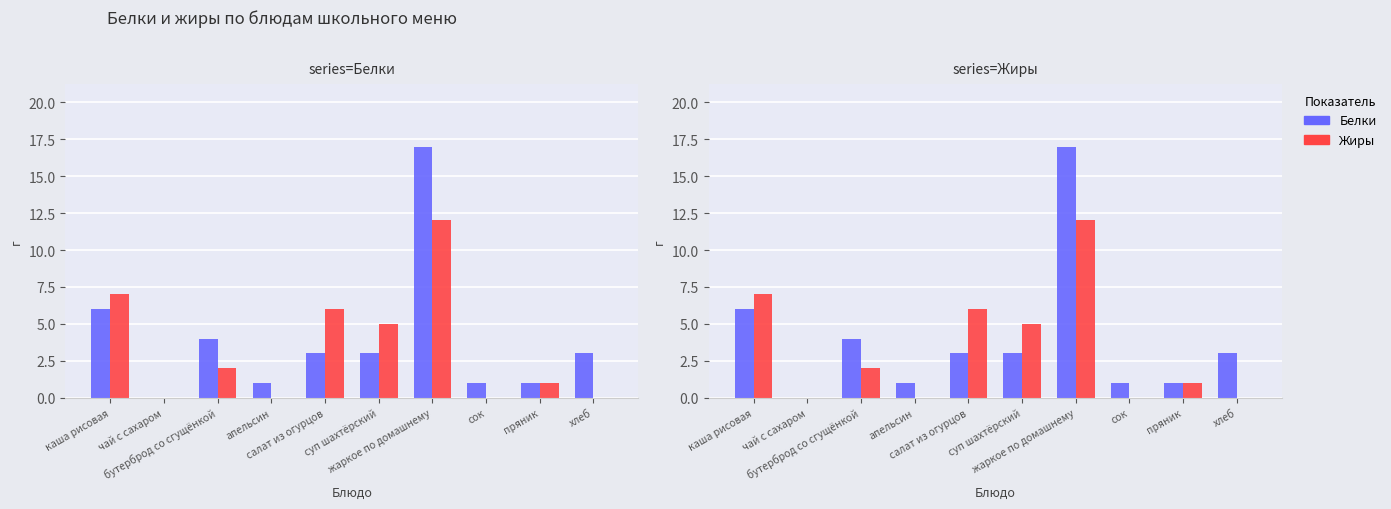

What is the difference between the maximum and minimum values in the Белки series?

17